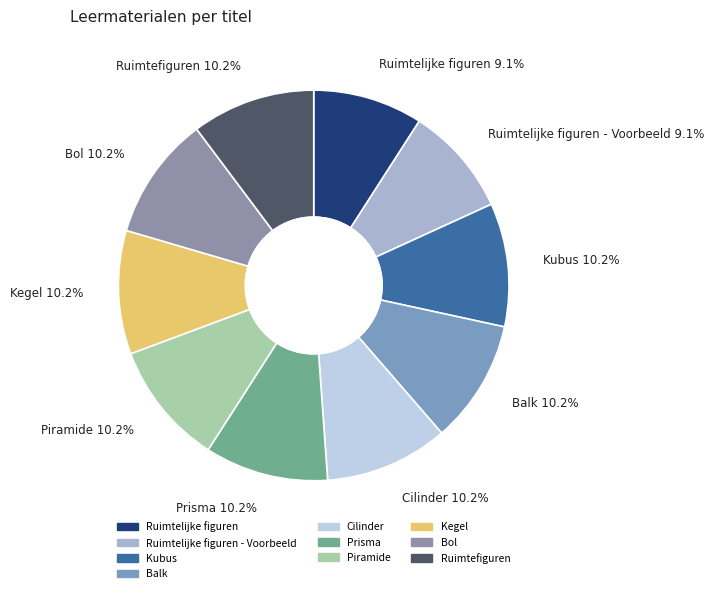

The Kegel slice represents 10% of the pie. True or false?

True